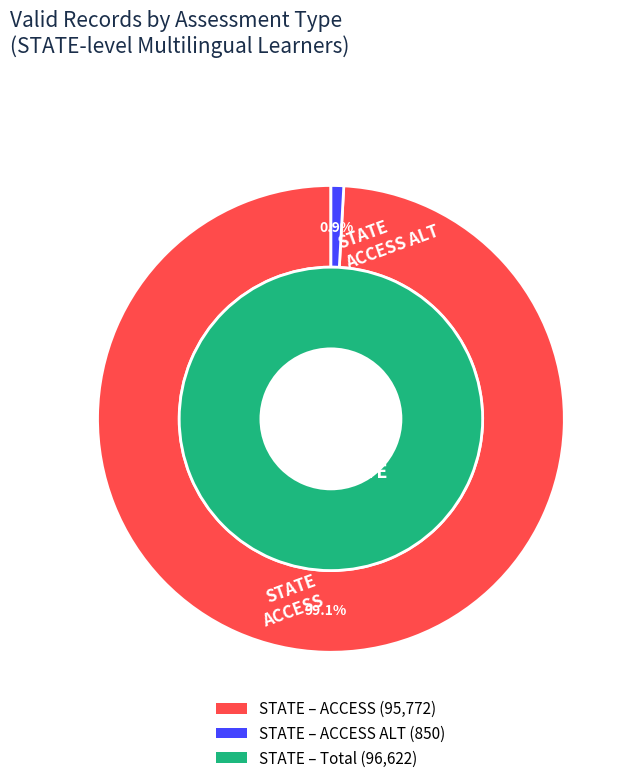

How many slices are in this pie chart?

2